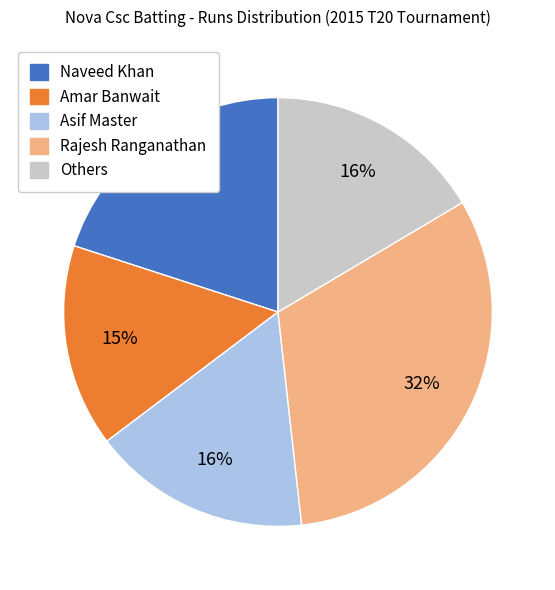

Combined, do Asif Master and Rajesh Ranganathan account for over 50%?

No